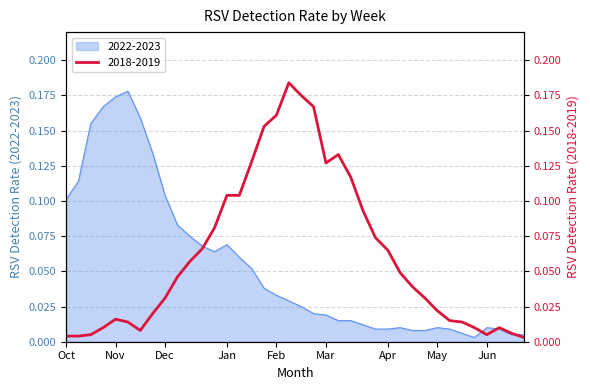

At how many categories does at least one series exceed 0?

38